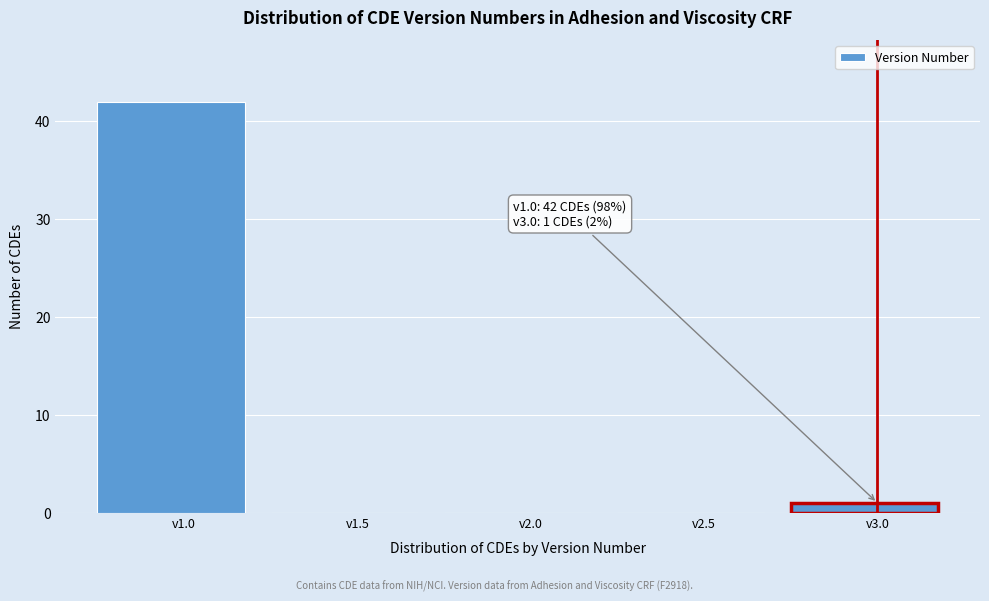

Reading right to left, transcribe all the data shown in this chart.

v3.0=1	v2.5=0	v2.0=0	v1.5=0	v1.0=42